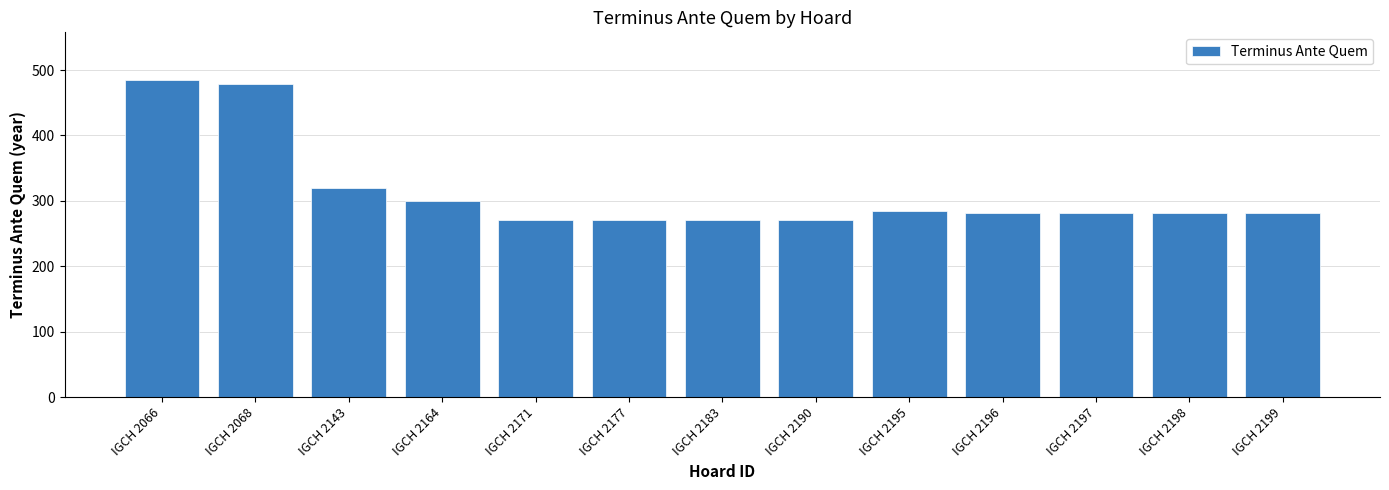

True or false: the data shows 134 at IGCH 2143.

False